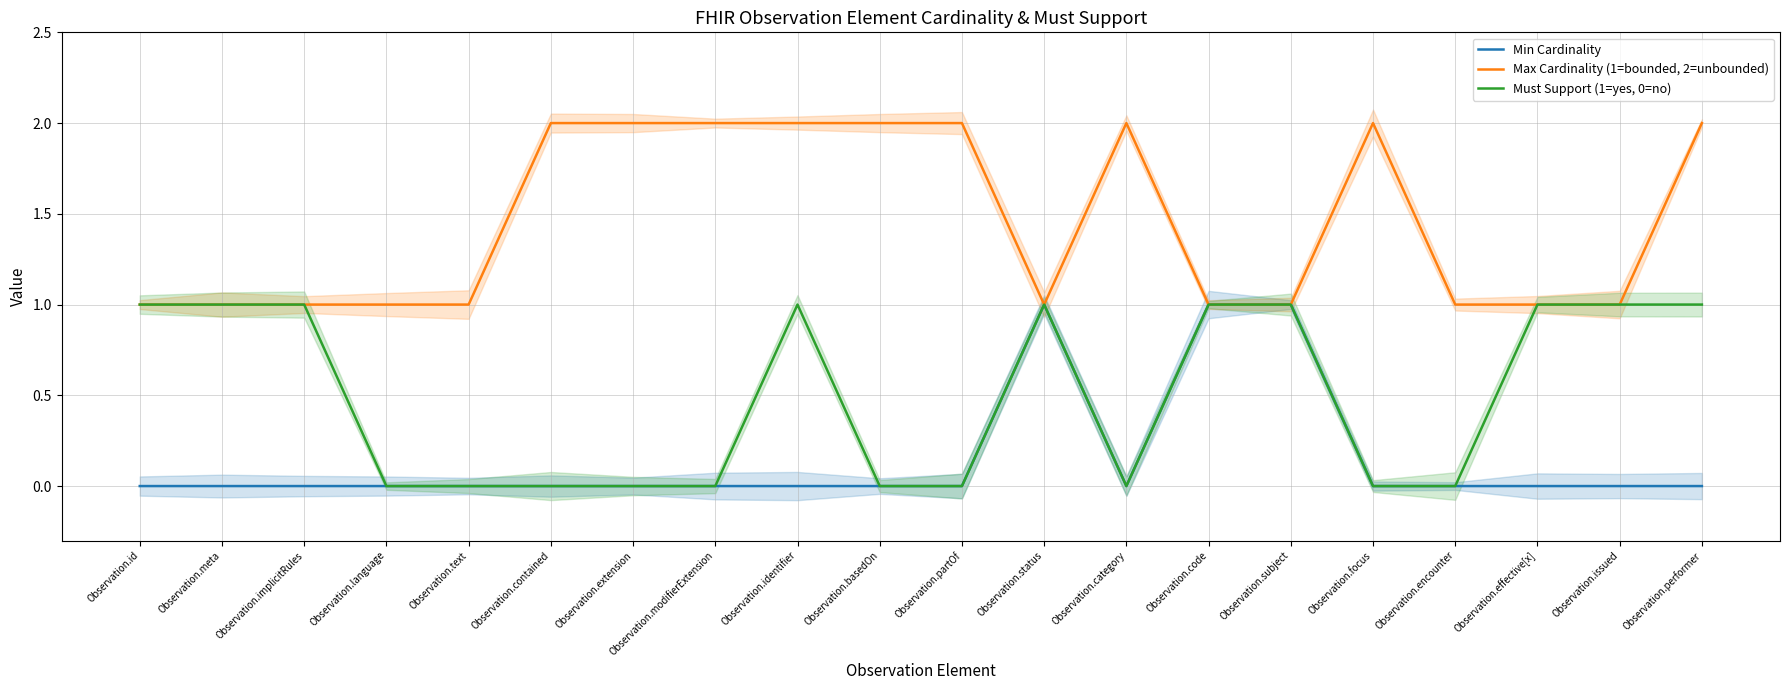

How many values in Must Support (1=yes, 0=no) are above zero?

10